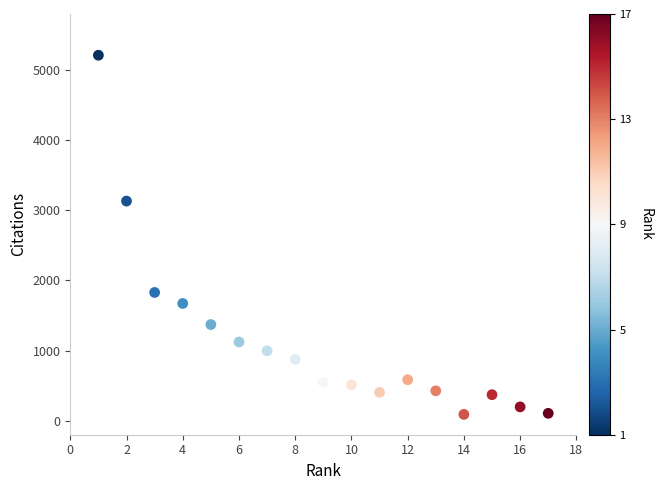

What is the range of X values (max minus min)?

16